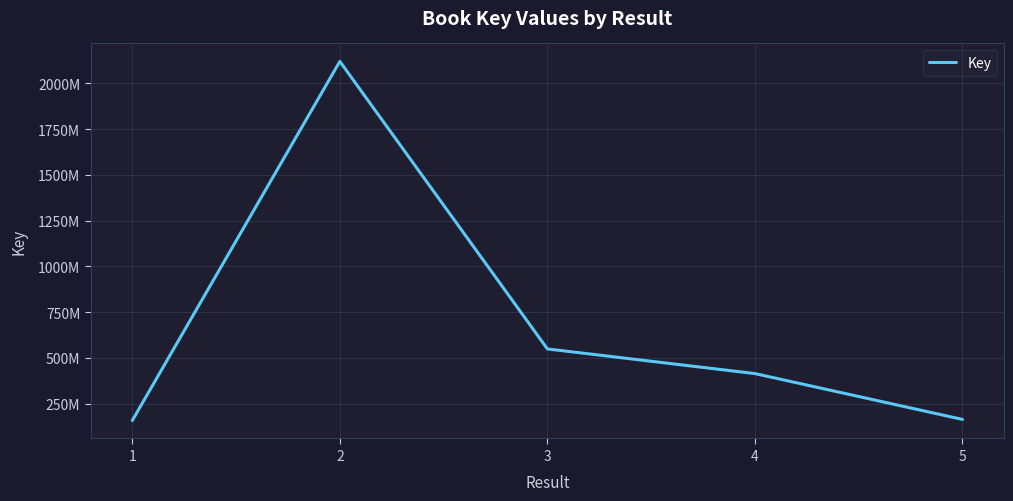

Reading right to left, what are all the values shown in this chart?

5=163736274	4=414137928	3=548773548	2=2119459884	1=157767755